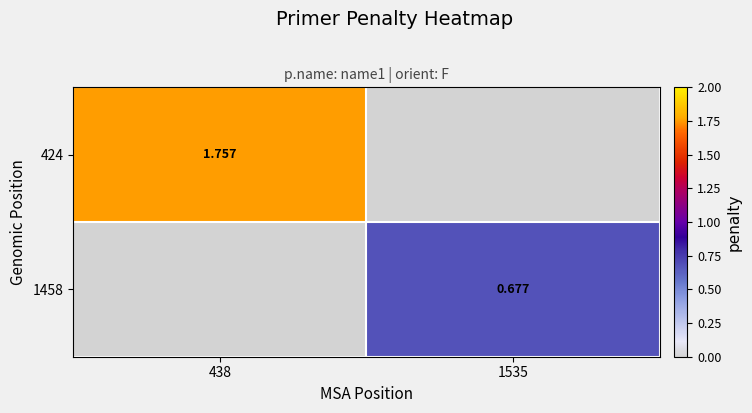

At how many categories does at least one series exceed 1?

1